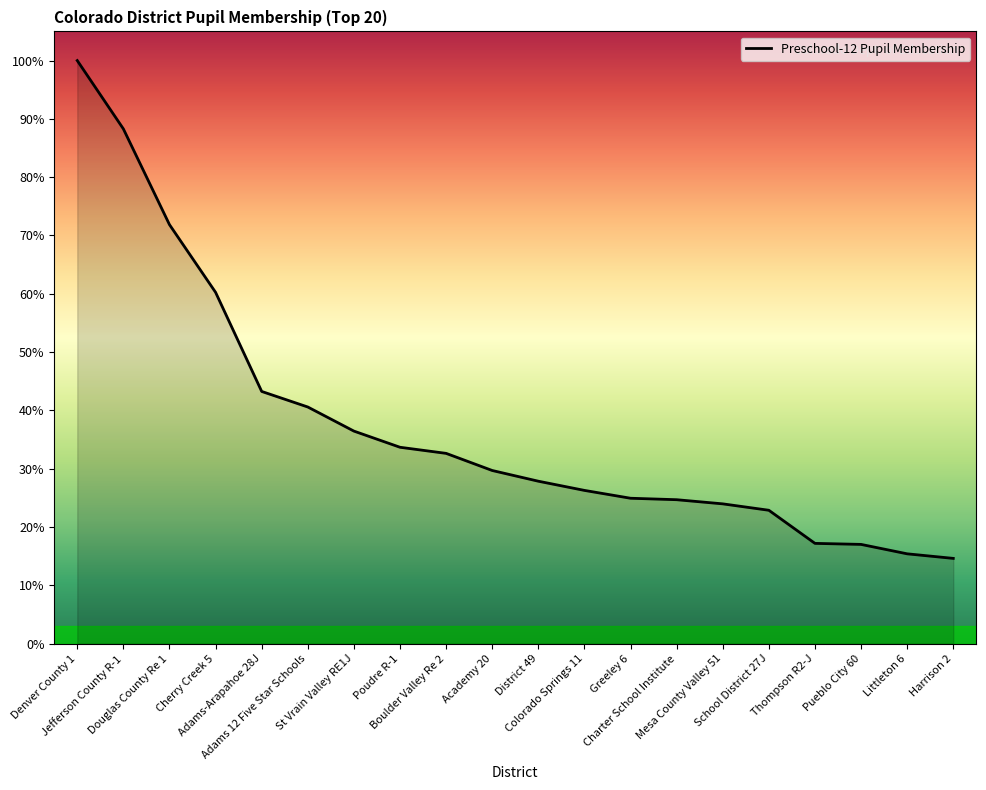

Which has a higher value, Poudre R-1 or St Vrain Valley RE1J?

St Vrain Valley RE1J